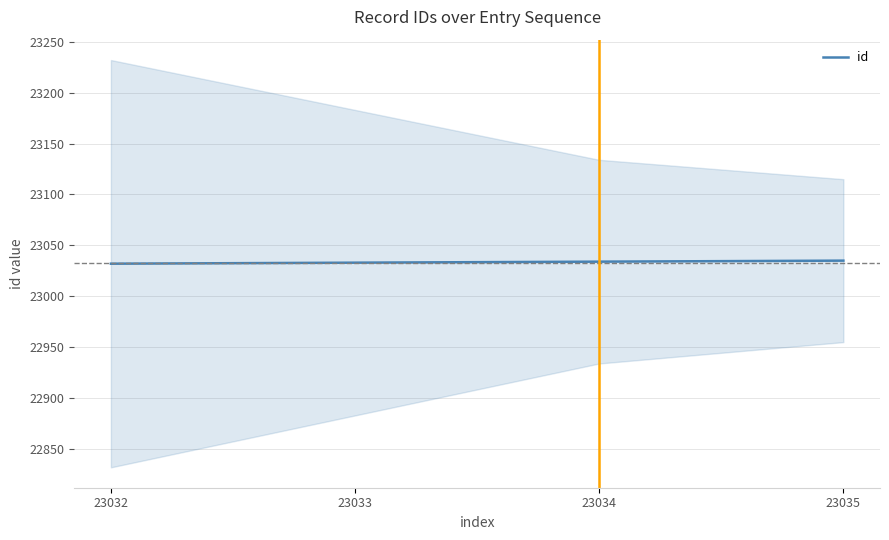

Is it true that the value at 23035 is 23035?

True